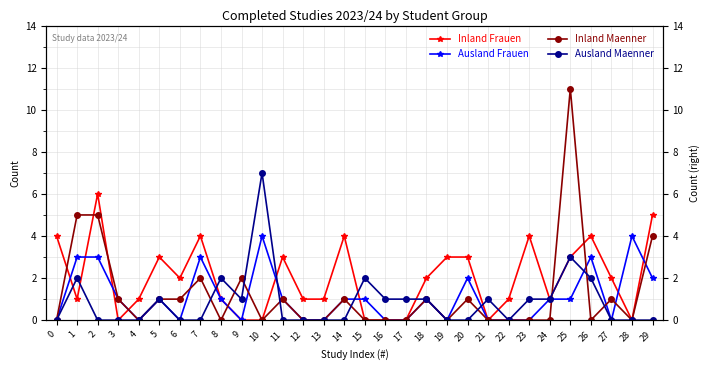

True or false: Inland Frauen has more than 2 points higher than both neighbors.

True